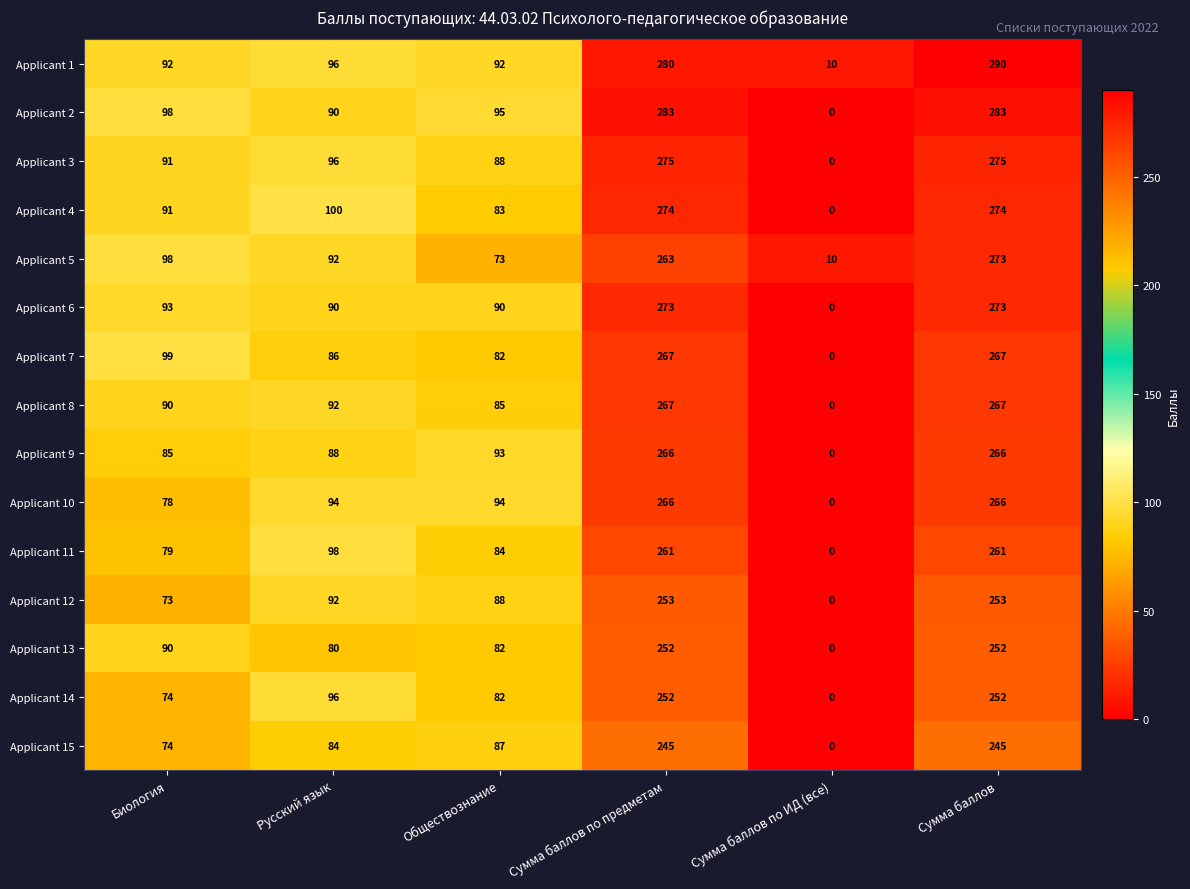

True or false: Applicant 14 has a value of 74 at Биология.

True